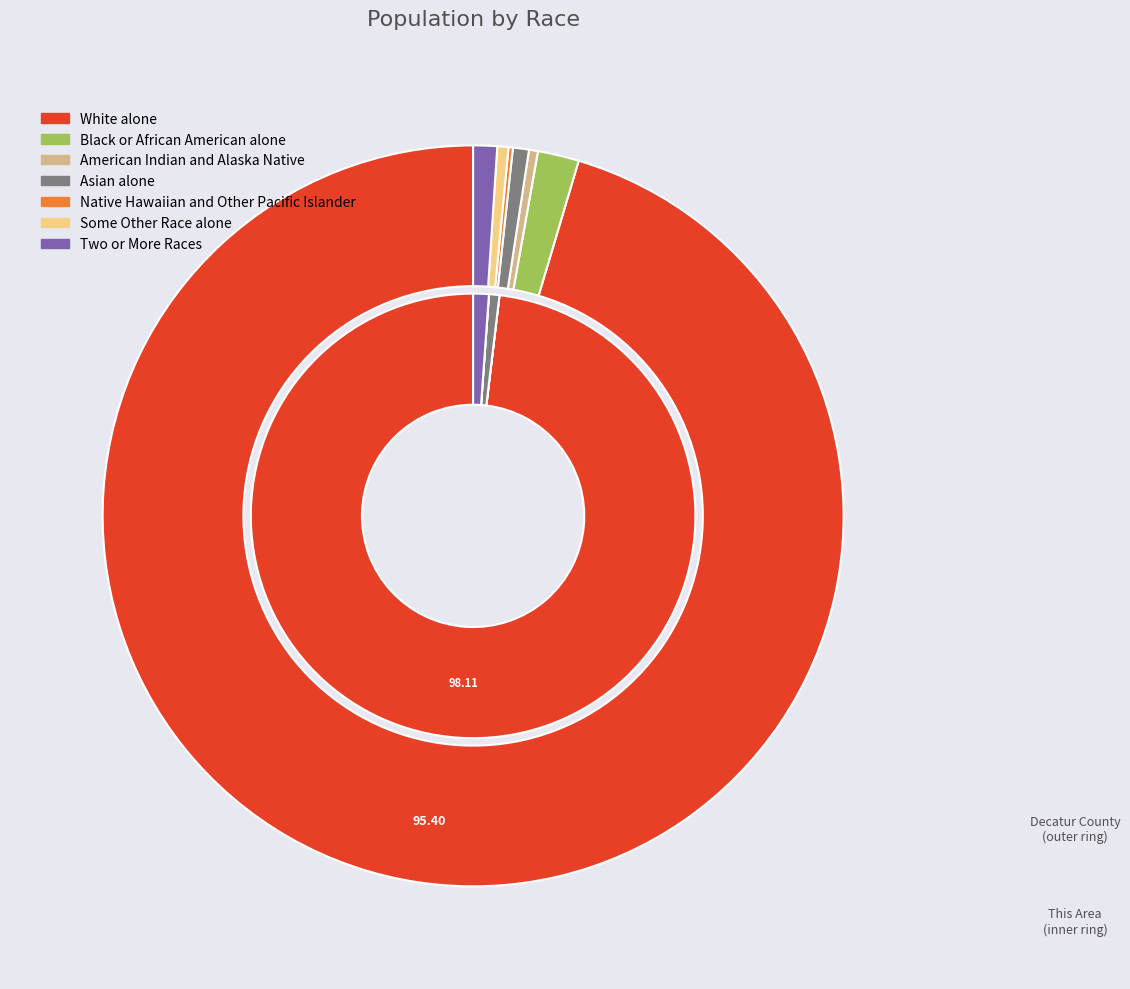

Count the number of slices in the pie.

7